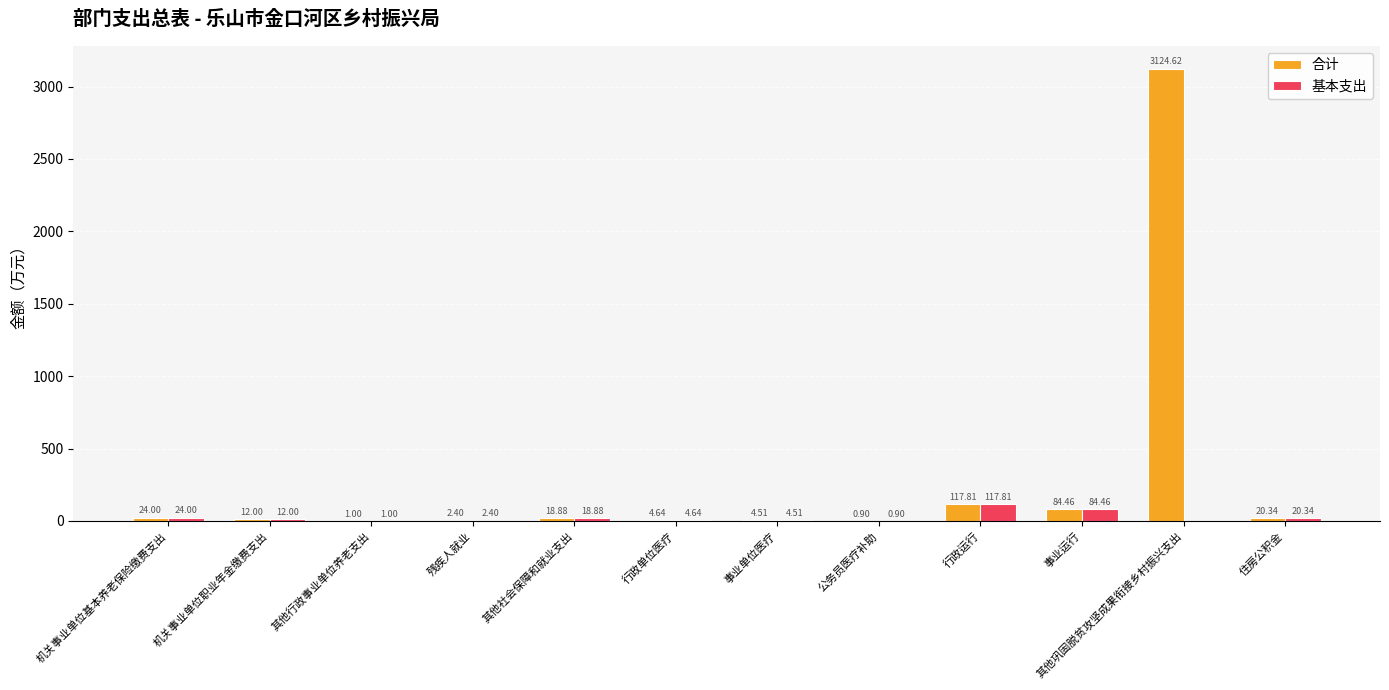

Which series has the largest total across all categories?

合计